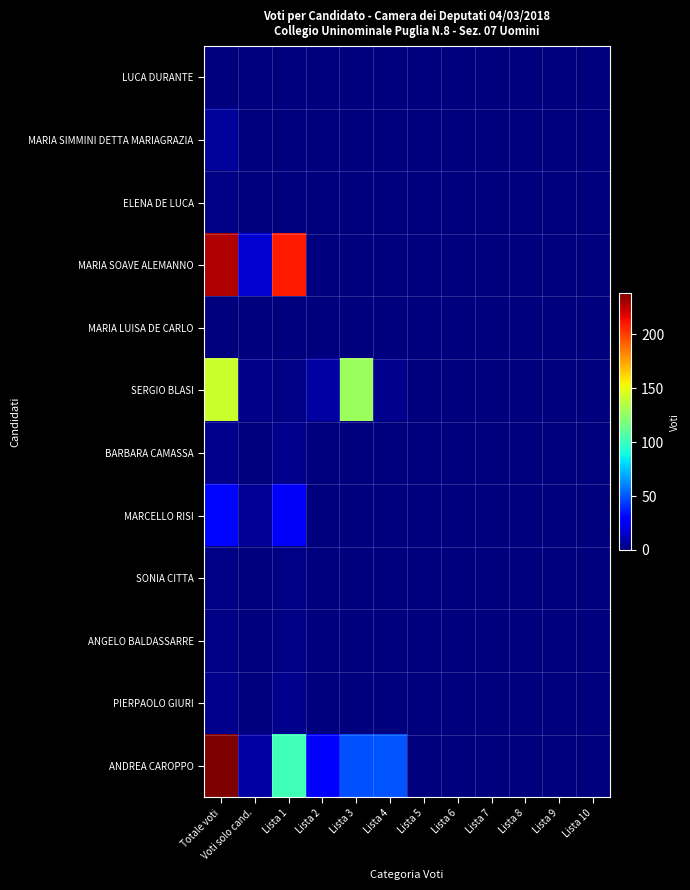

Rank the series by their maximum value, from lowest to highest.

LUCA DURANTE, MARIA LUISA DE CARLO, ELENA DE LUCA, SONIA CITTA, ANGELO BALDASSARRE, BARBARA CAMASSA, PIERPAOLO GIURI, MARIA SIMMINI DETTA MARIAGRAZIA, MARCELLO RISI, SERGIO BLASI, MARIA SOAVE ALEMANNO, ANDREA CAROPPO